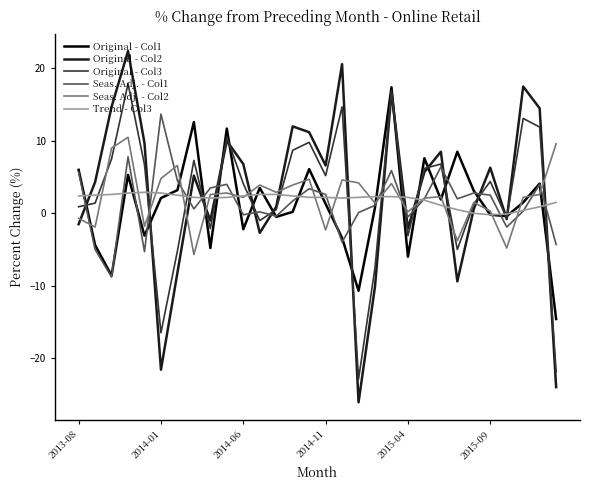

What is the minimum value for Seas. Adj. - Col1?

-8.8